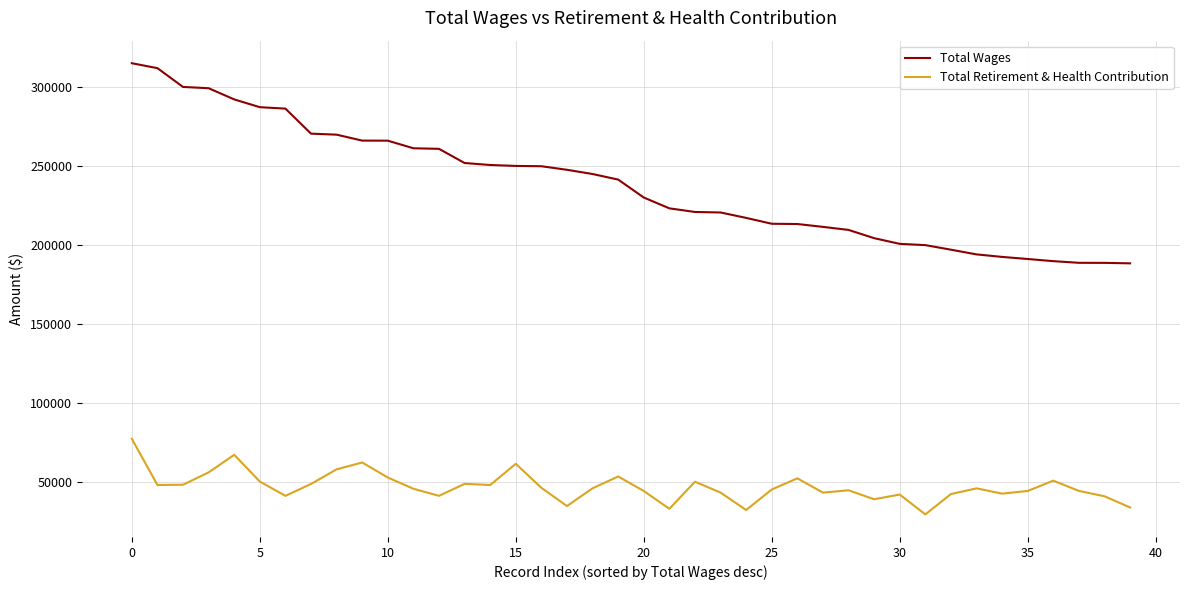

What is the maximum value for Total Wages?

315249